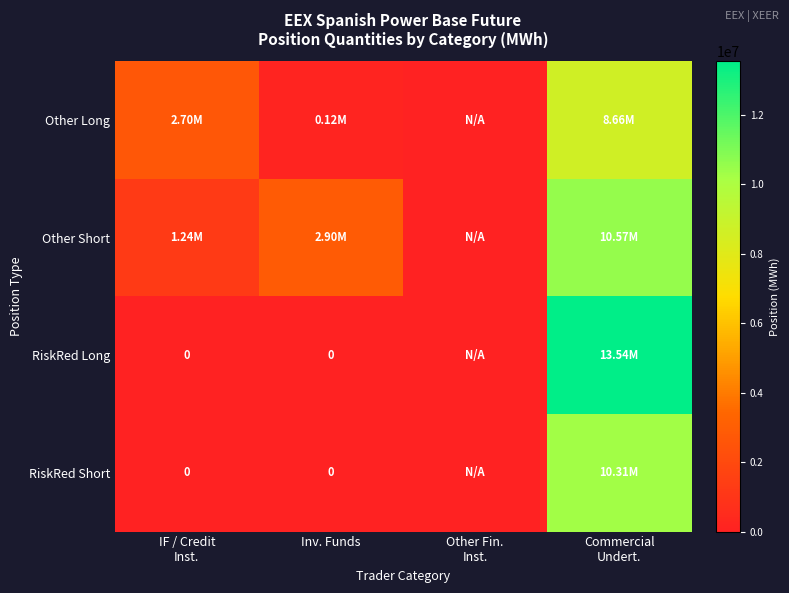

The value of Other Long at IF / Credit Inst. is 2696950. True or false?

True